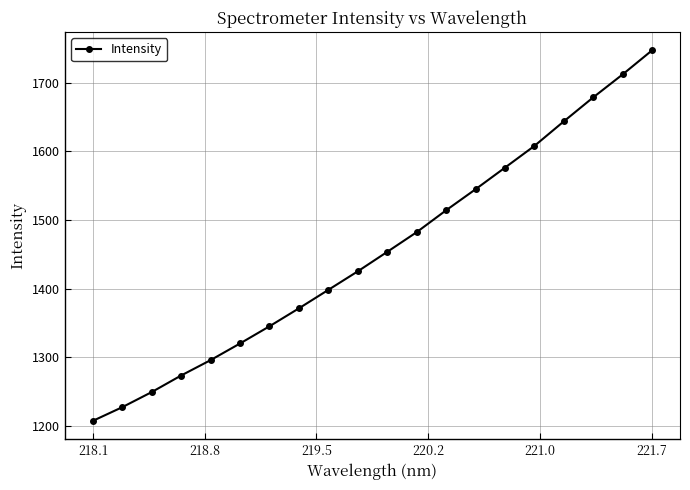

True or false: the data has more than 1 interior local peaks.

False